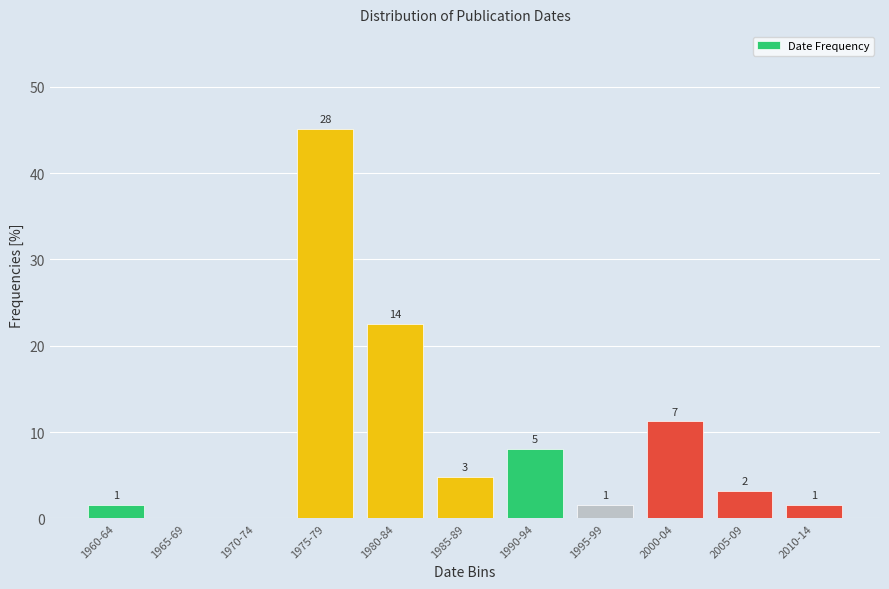

Are the bars horizontal?

No